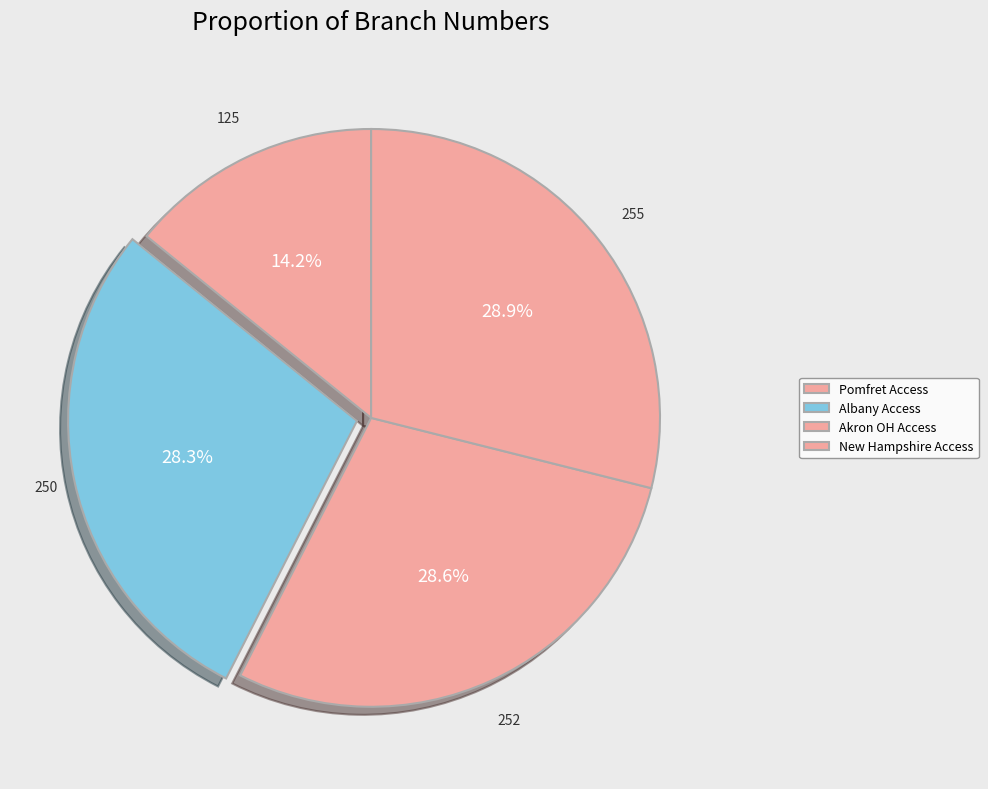

Count the number of slices in the pie.

4